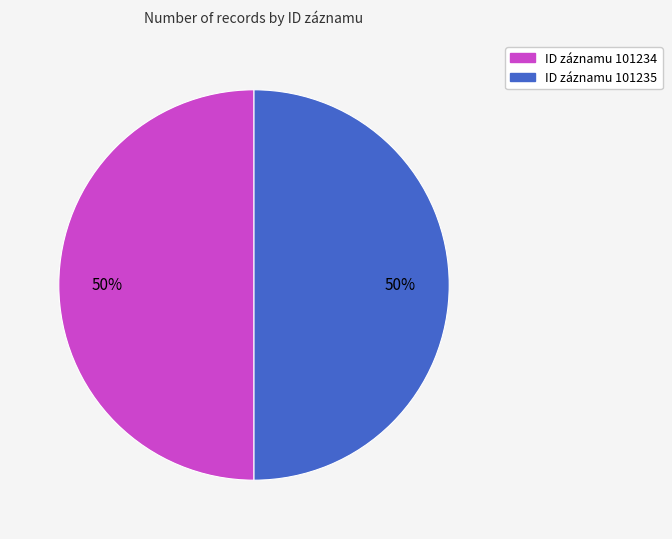

To the nearest percent, what is the average slice percentage?

50%